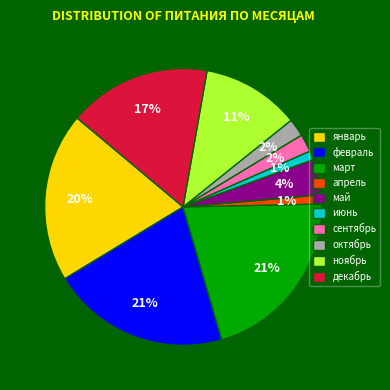

What percentage is the апрель slice, to the nearest percent?

1%